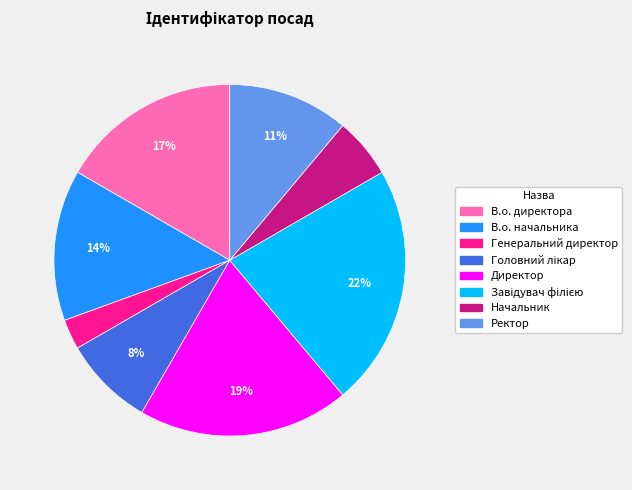

Approximately how many times larger is the value at Директор compared to В.о. начальника?

1.4